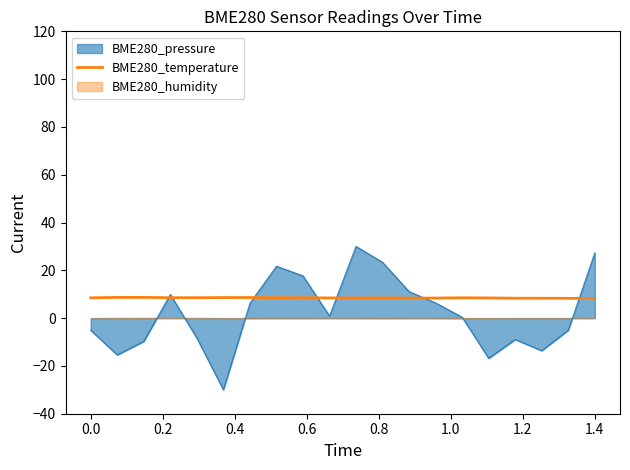

What position from the left is 17?

18